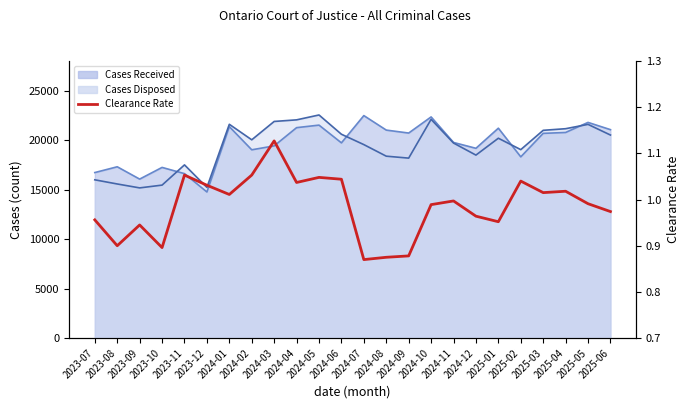

The value at 2024-12 is 1.4. True or false?

False